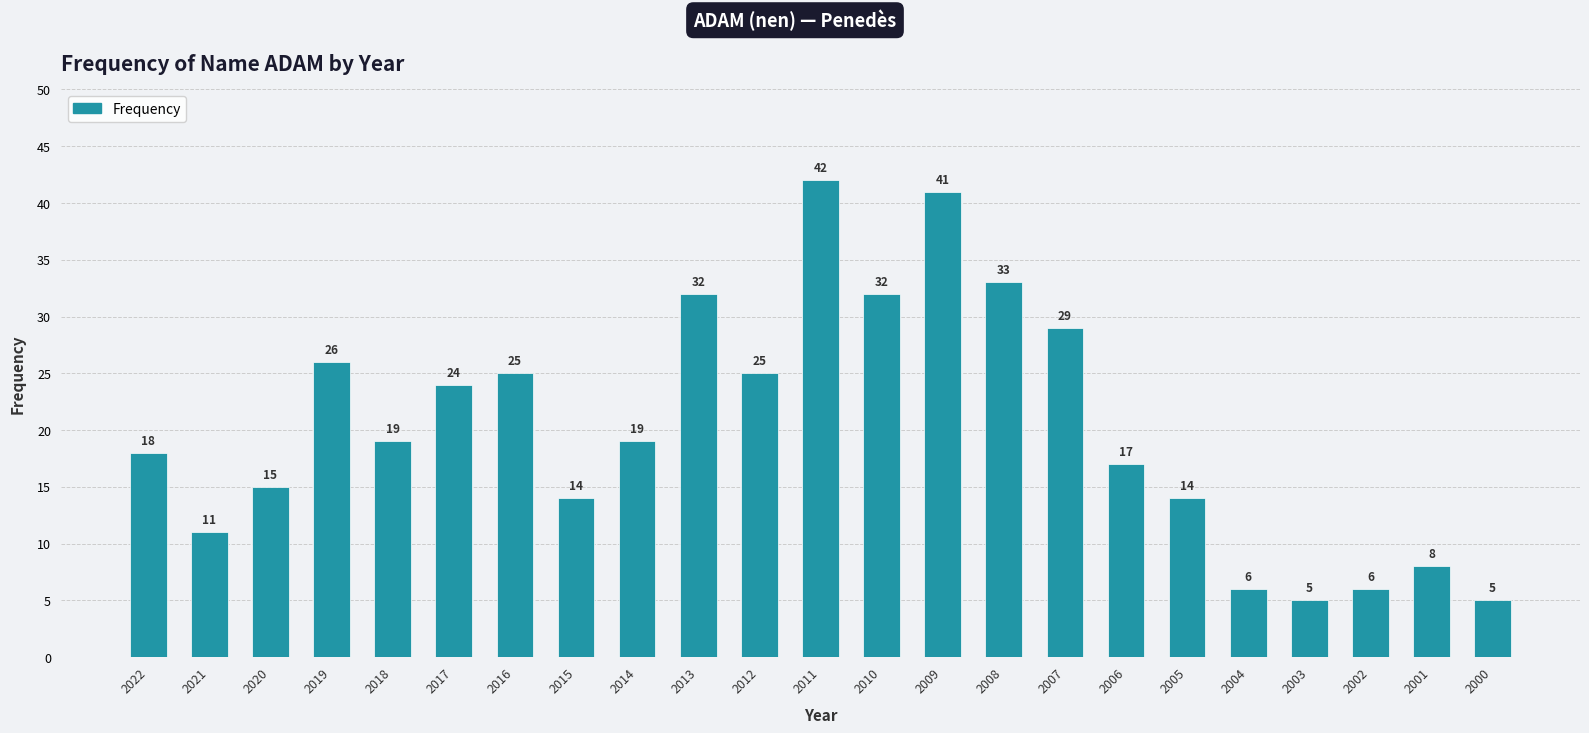

Which has a higher value, 2013 or 2000?

2013